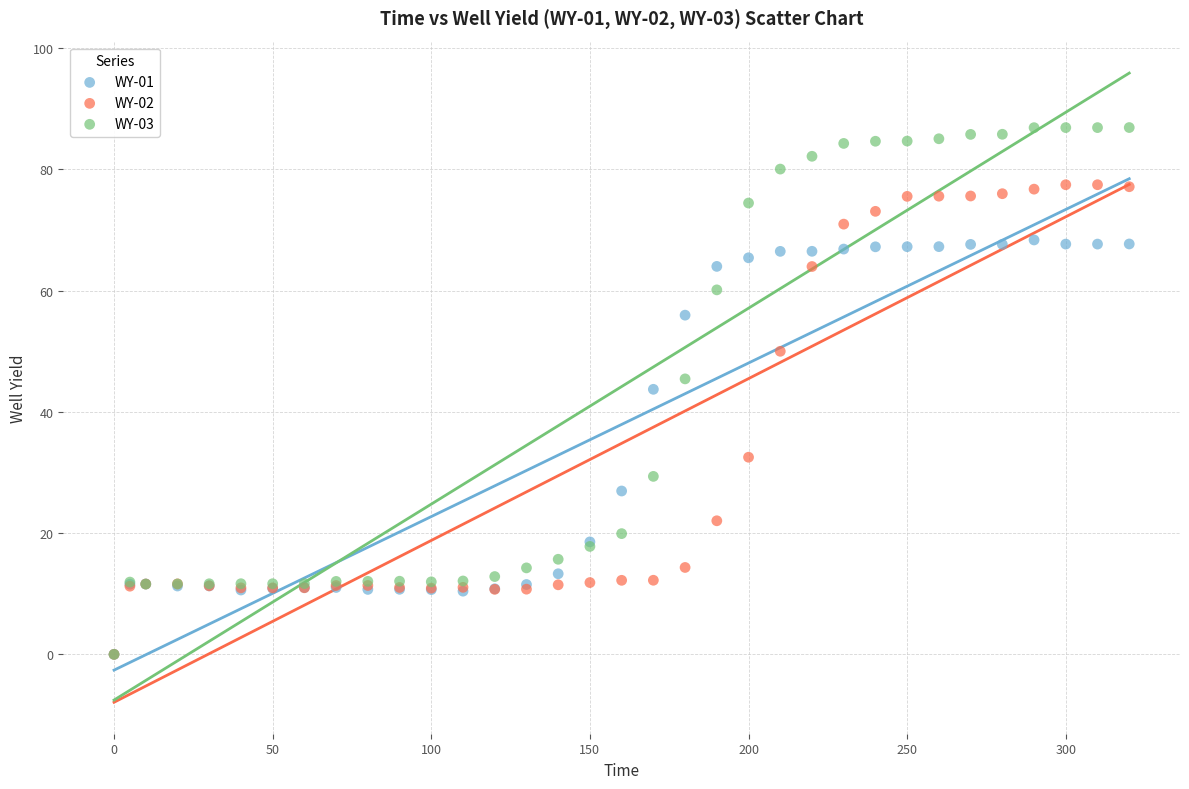

What are all the series names shown in the legend?

WY-01, WY-02, WY-03